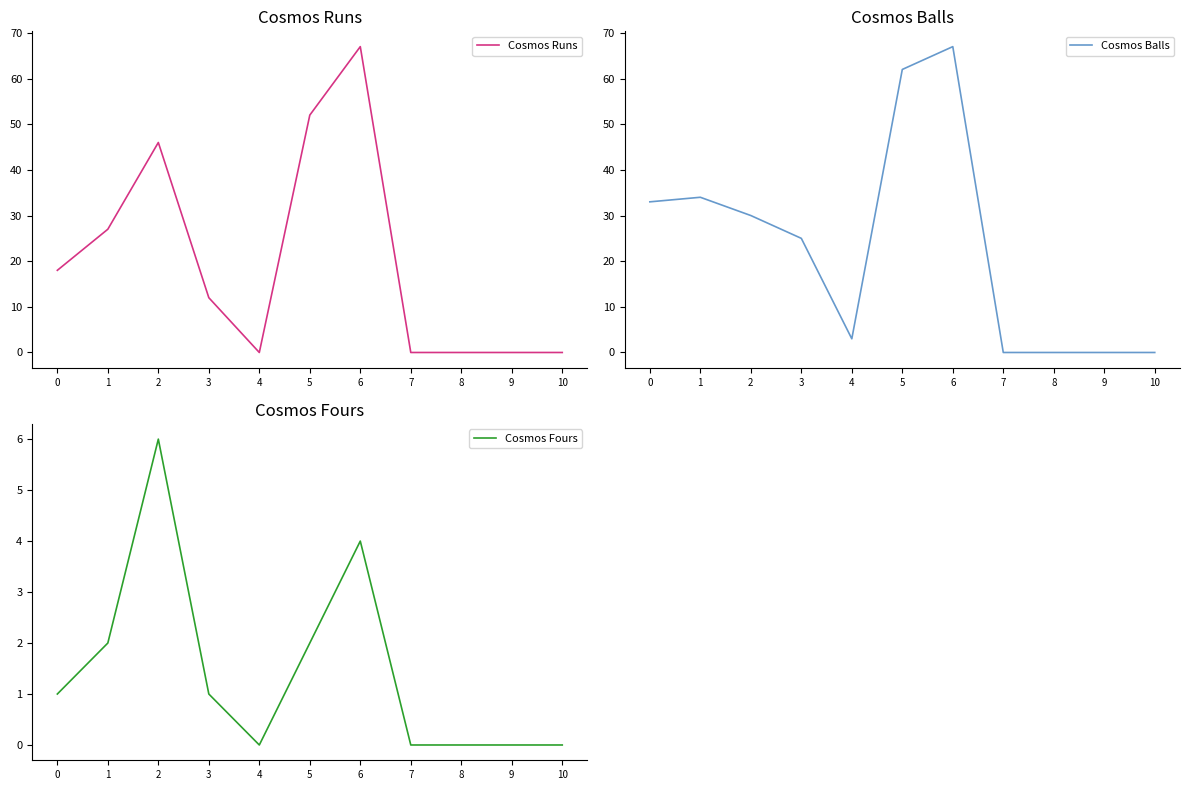

What is the average value of the Cosmos Runs series?

20